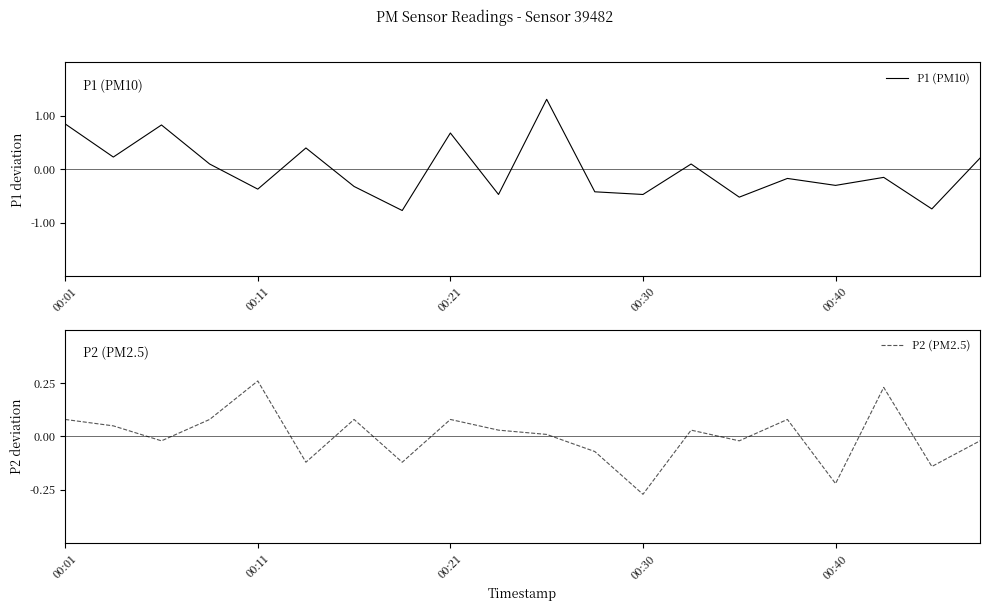

True or false: P1 (PM10) has more than 2 points higher than both neighbors.

True